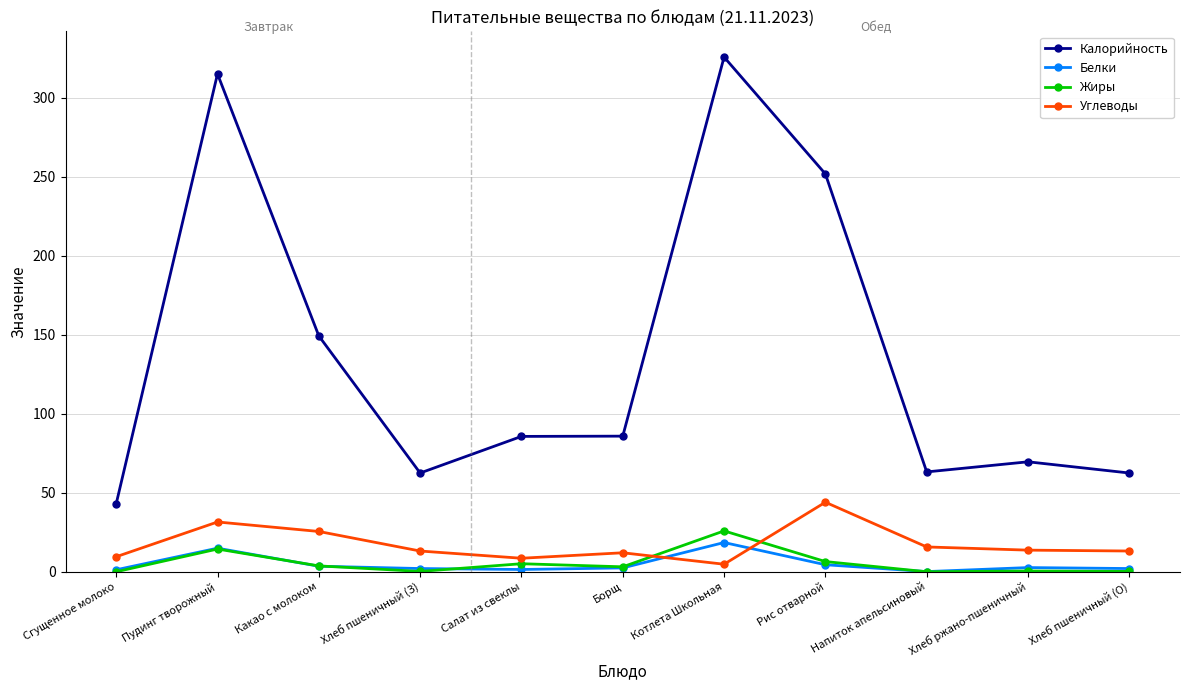

Does the chart display data point markers on the line(s)?

Yes